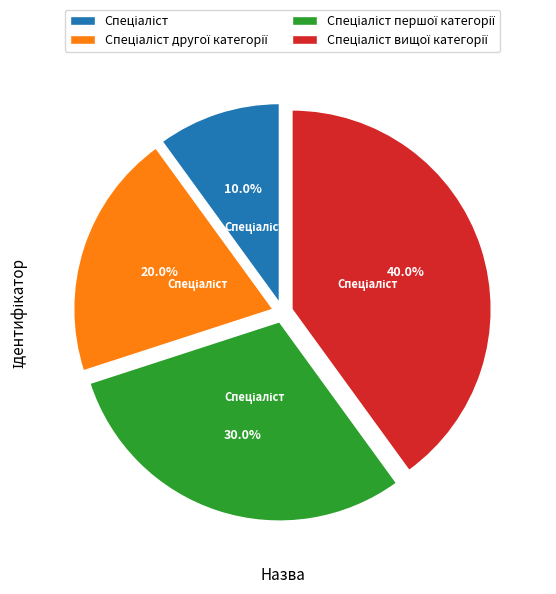

Does any single category account for the majority?

No